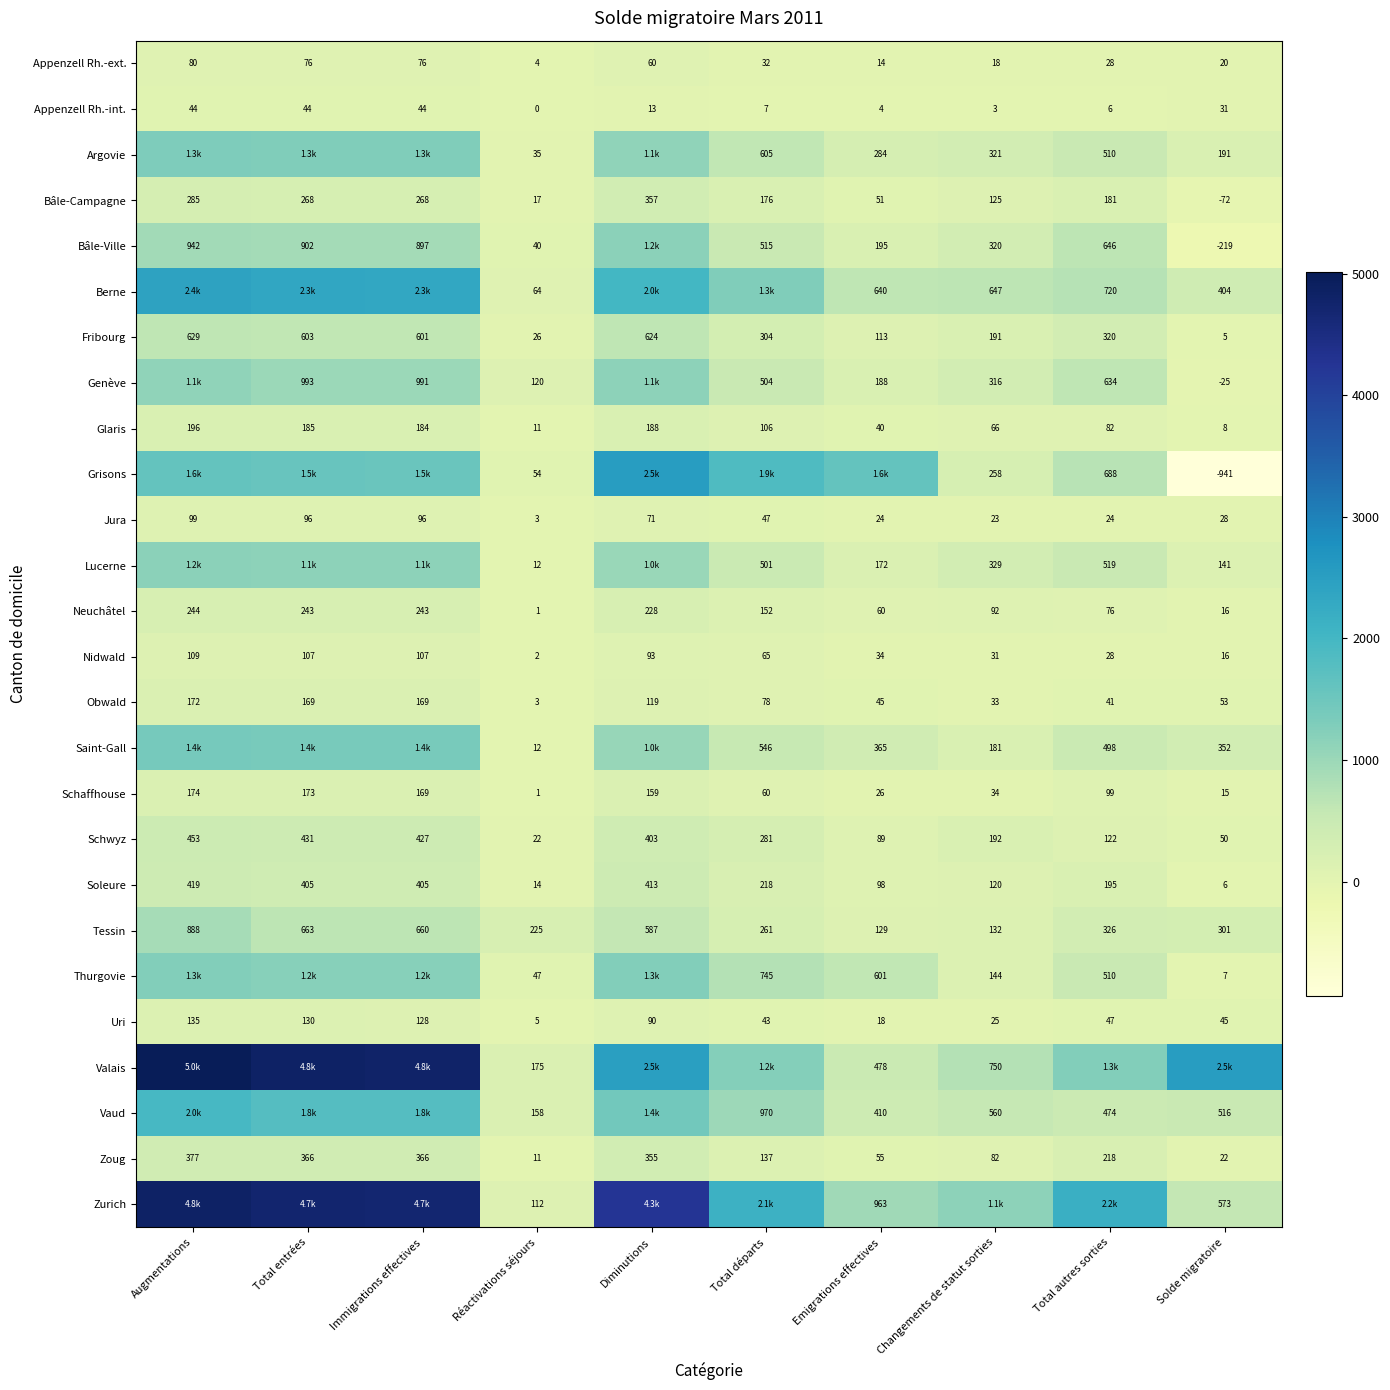

At which label does Schwyz first exceed 281?

Augmentations